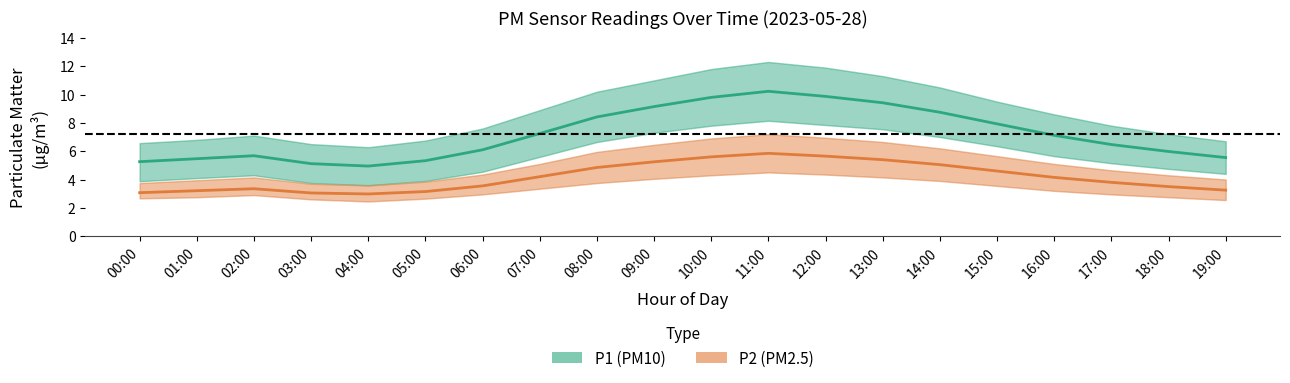

At which category is the sum across all series the highest?

11:00